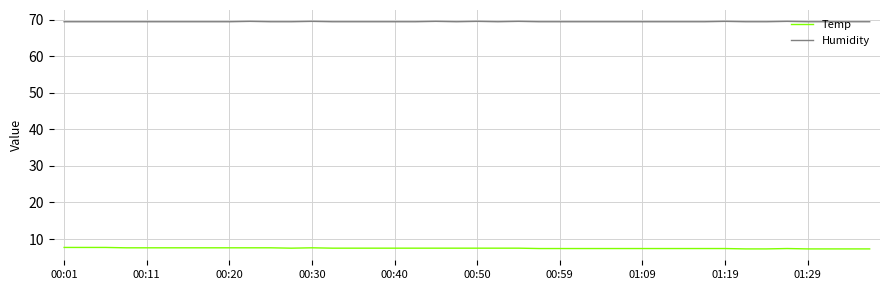

What is the minimum value for Humidity?

69.4